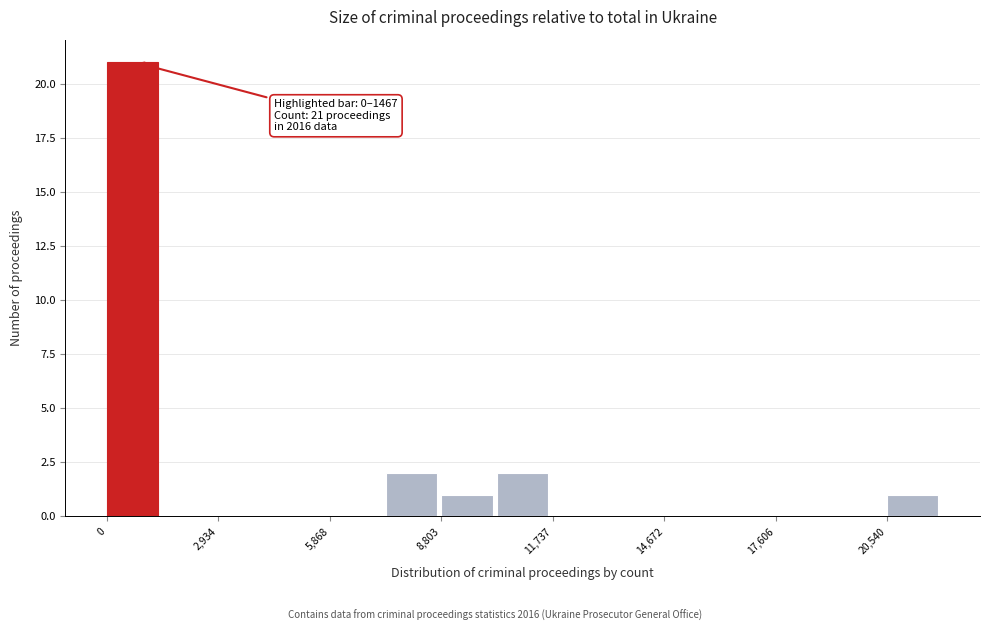

Around what value on the x-axis is the tallest bar? Give the approximate position of its centre, as read against the axis.

500